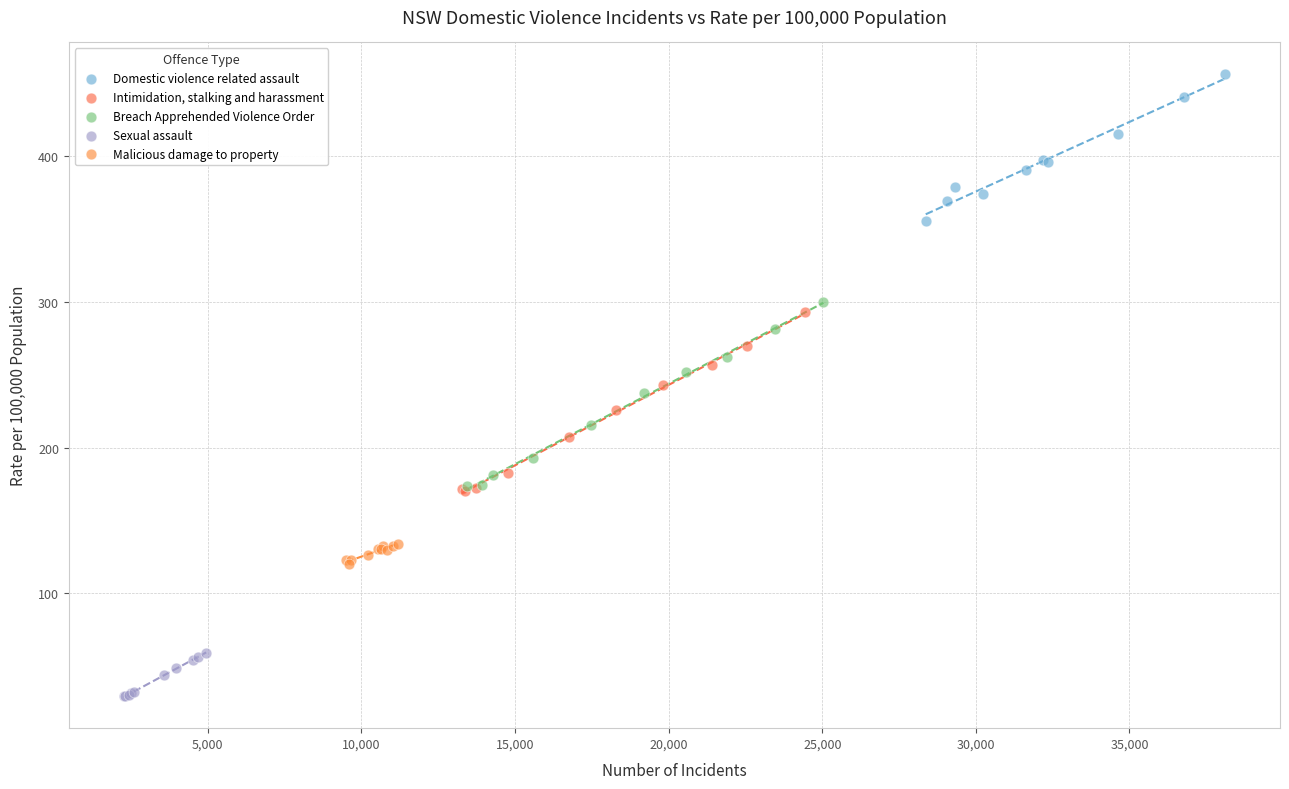

Which series reaches the maximum Y coordinate?

Domestic violence related assault